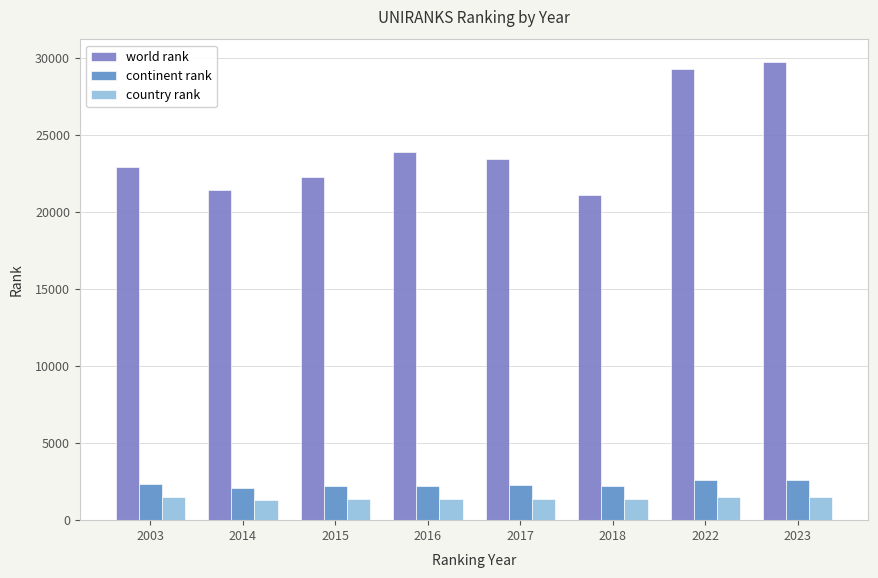

What is the total value across all series at 2003?

26738